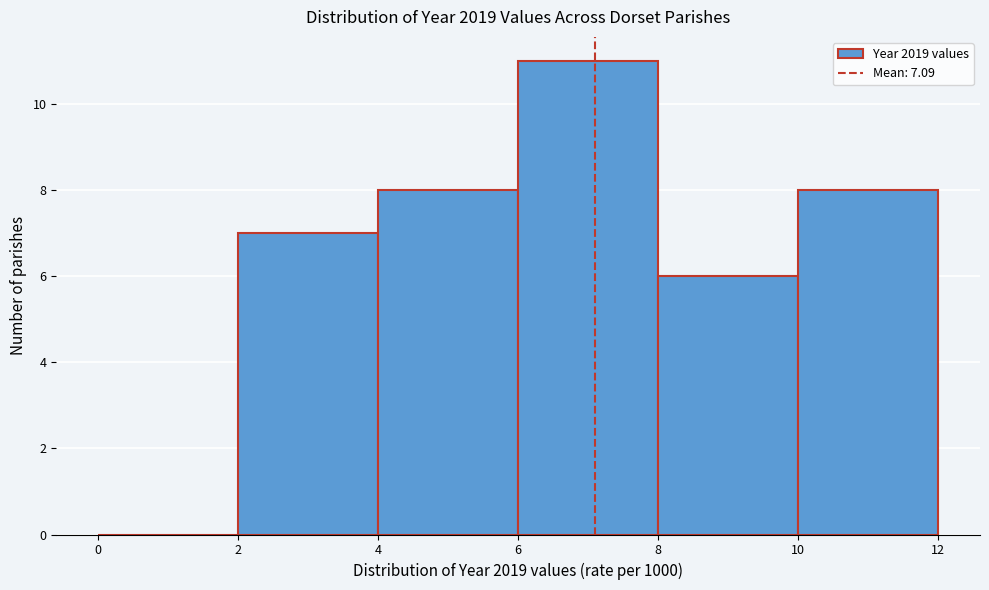

Over which range of the x-axis is the bar tallest?

6 to 8